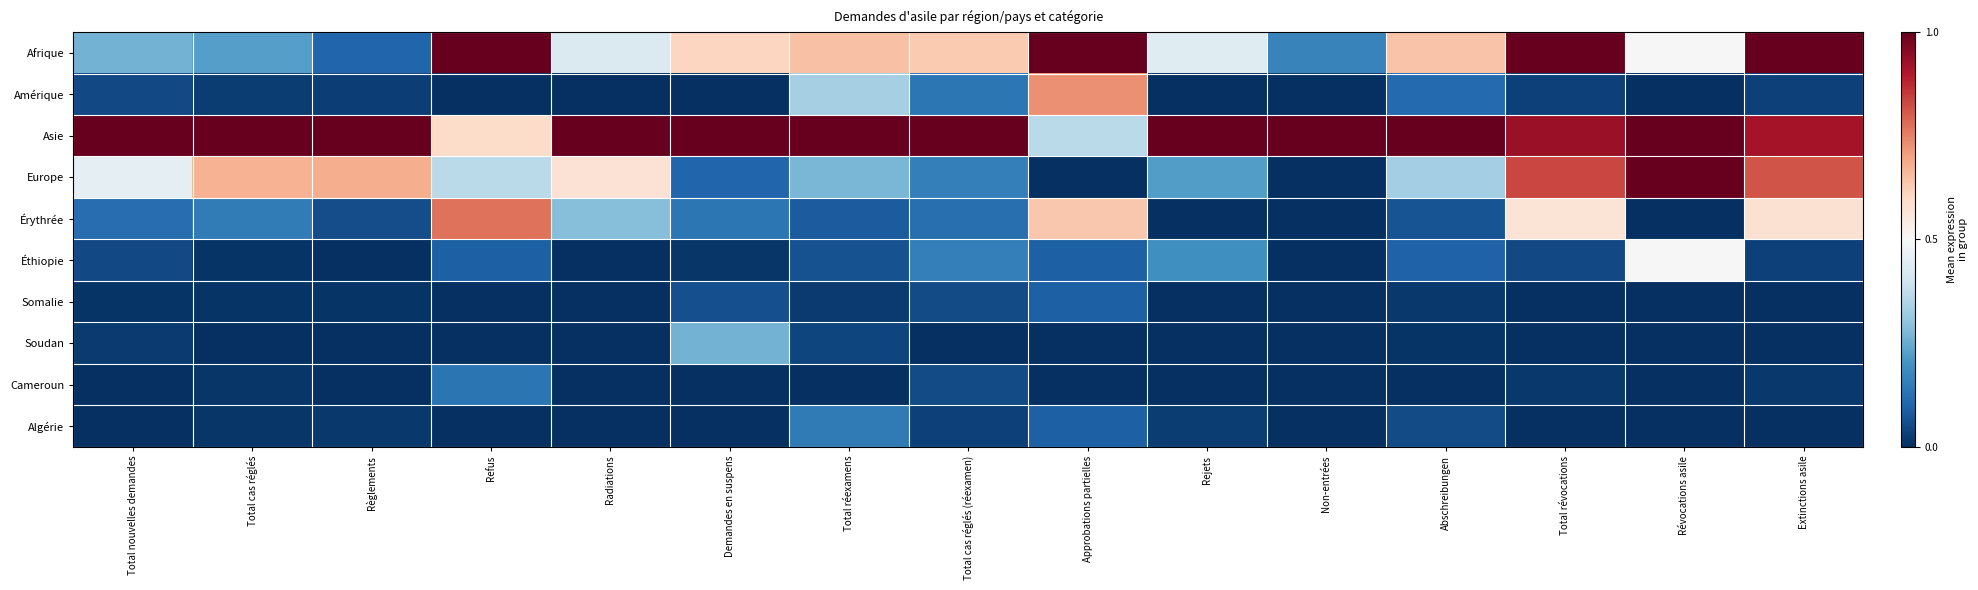

What is the maximum value shown in the chart?

1.0